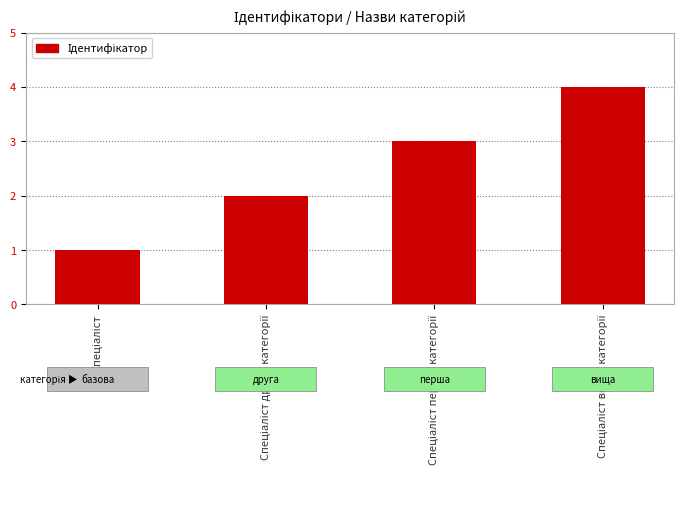

What is the greatest value displayed?

4